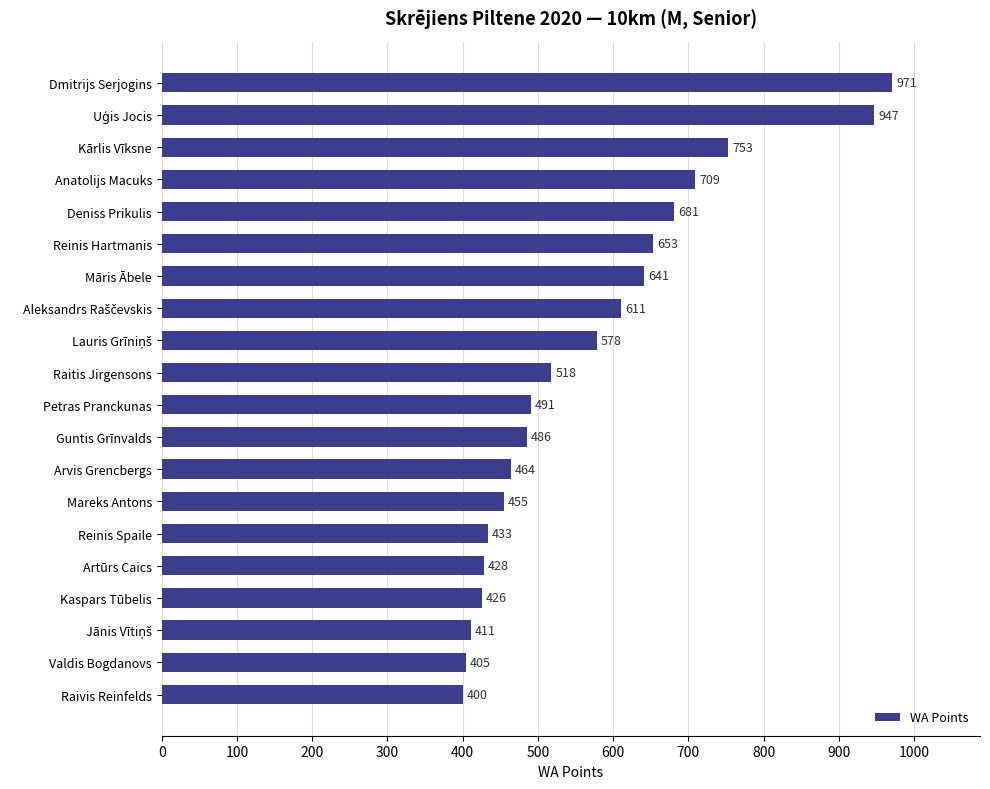

What is the change in value from Anatolijs Macuks to Guntis Grīnvalds?

-223